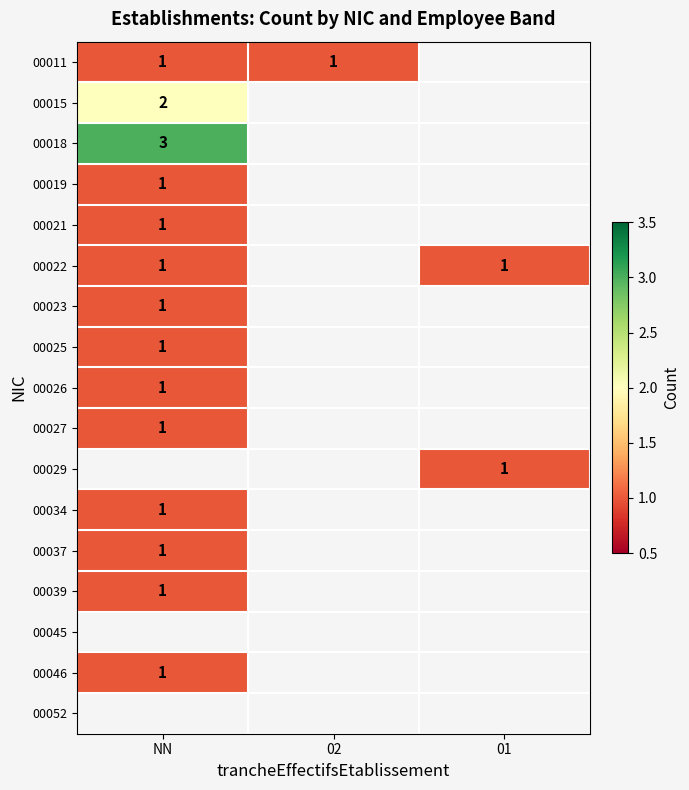

The 00021 series shows 1 at NN. True or false?

True